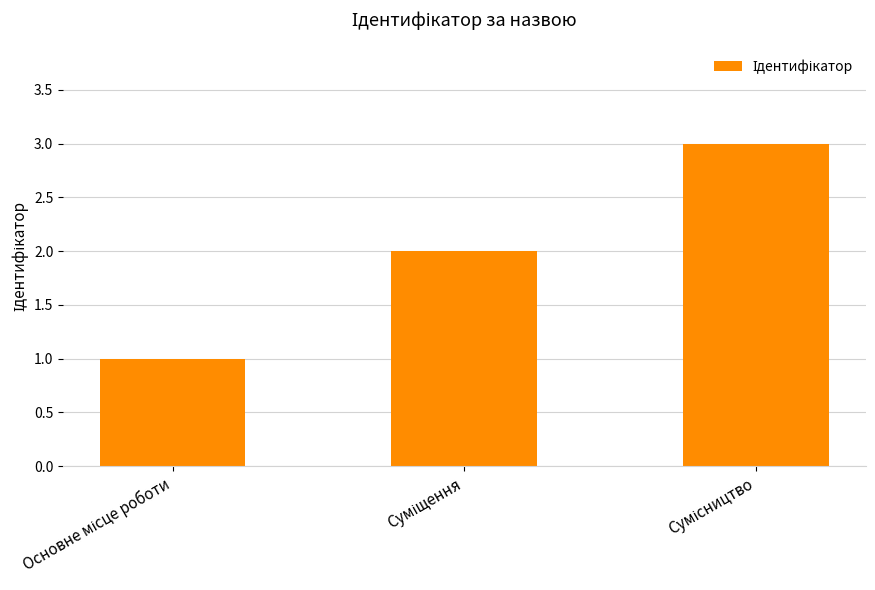

How many bars are there in total?

3